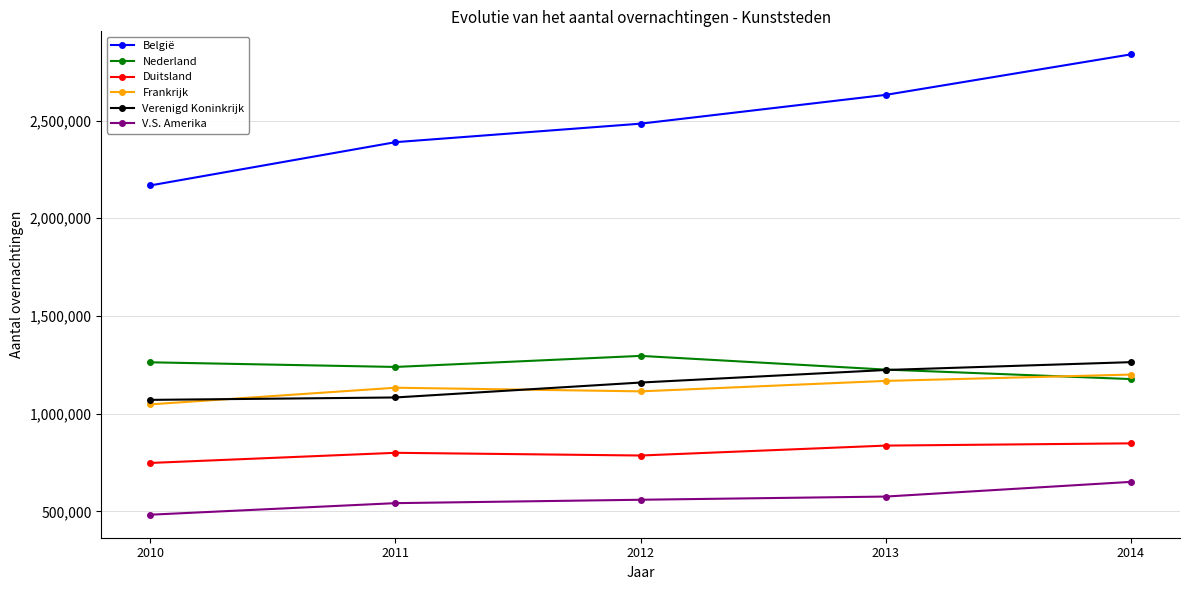

How many data points does each series have?

5